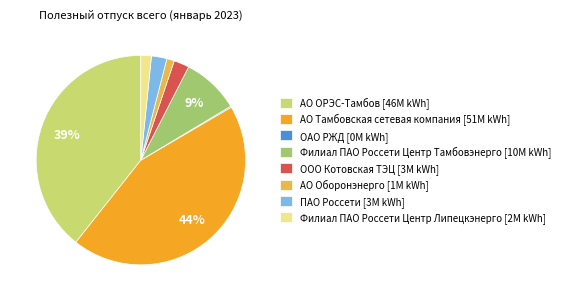

Is there a majority slice in this chart?

No